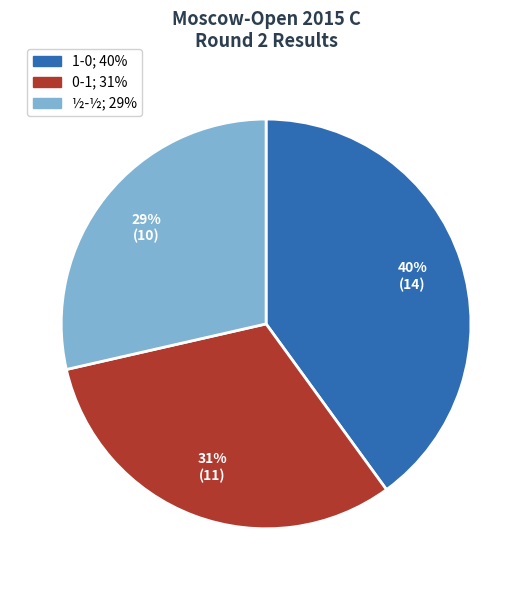

What is the largest slice in the pie chart?

1-0